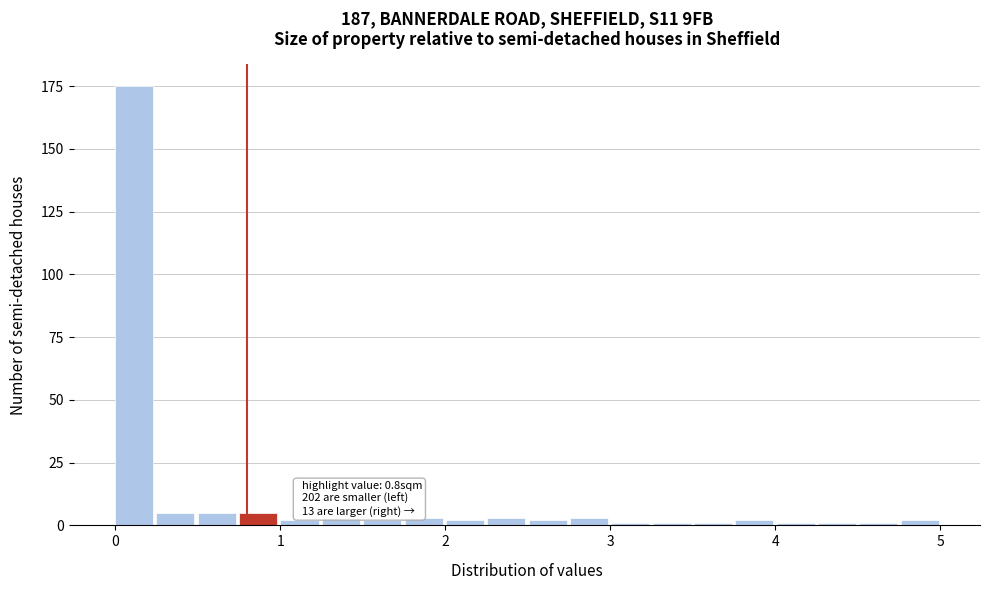

Around what value on the x-axis is the tallest bar? Give the approximate position of its centre, as read against the axis.

0.1